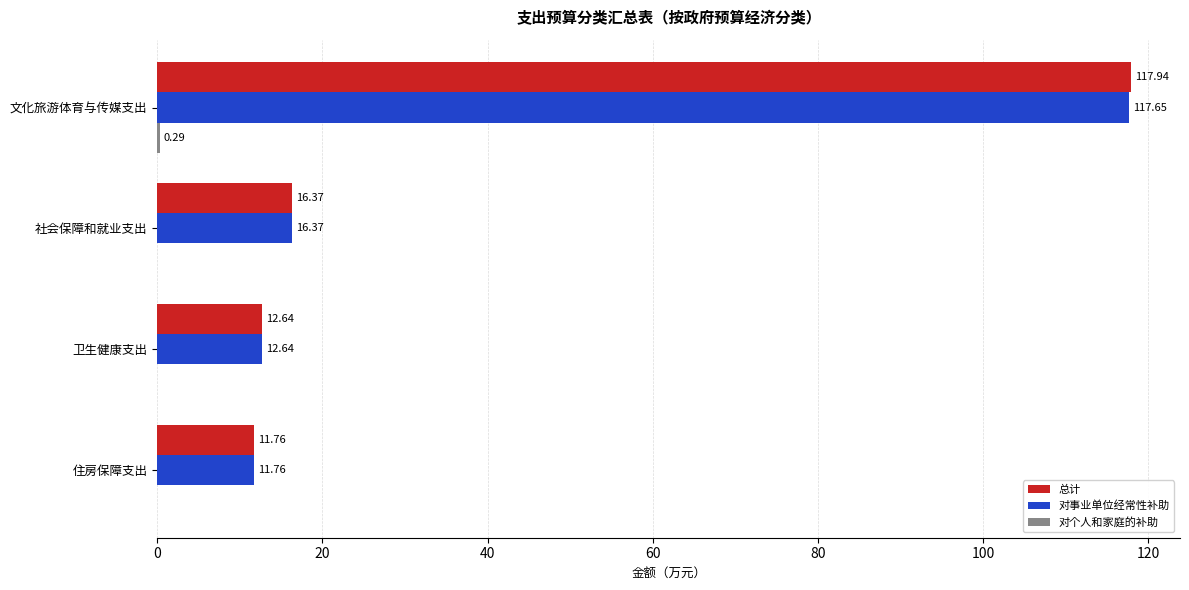

Where is 对事业单位经常性补助 nearest to the value 64?

社会保障和就业支出